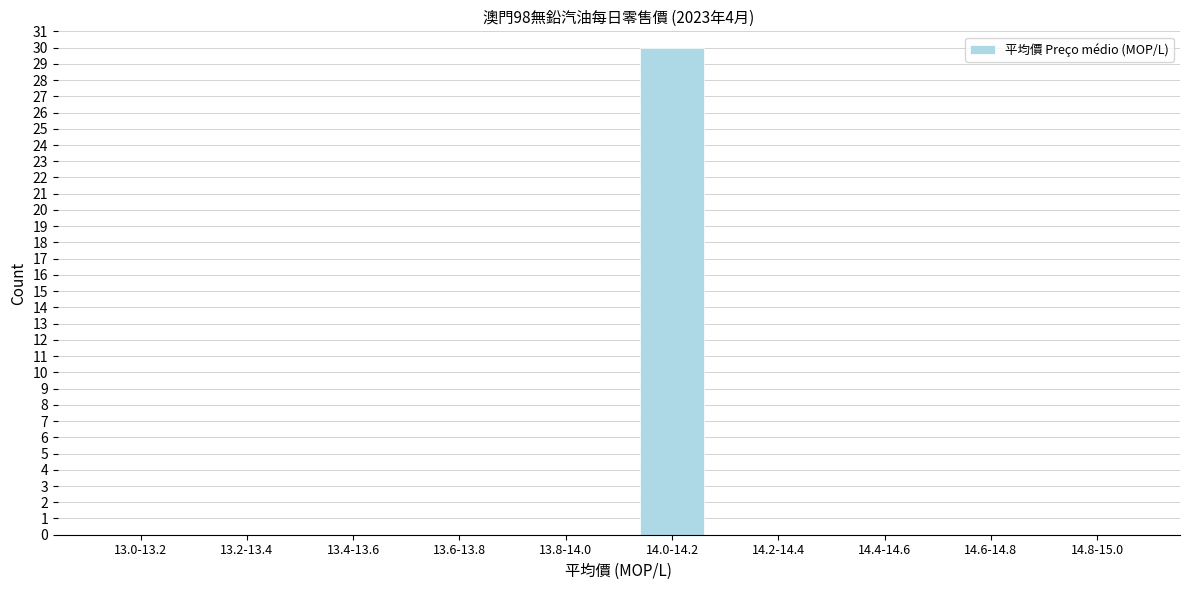

Reading right to left, what are all the values shown in this chart?

14.8-15.0=0	14.6-14.8=0	14.4-14.6=0	14.2-14.4=0	14.0-14.2=30	13.8-14.0=0	13.6-13.8=0	13.4-13.6=0	13.2-13.4=0	13.0-13.2=0